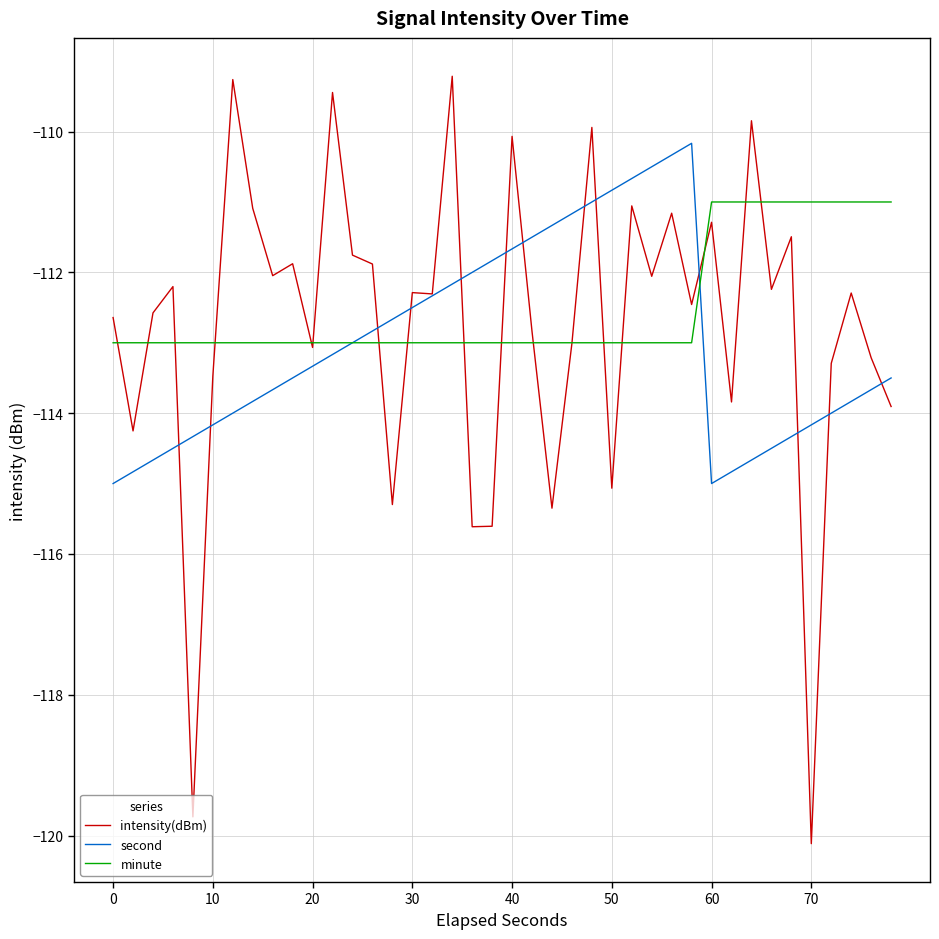

Which series has the largest range (max minus min)?

intensity(dBm)